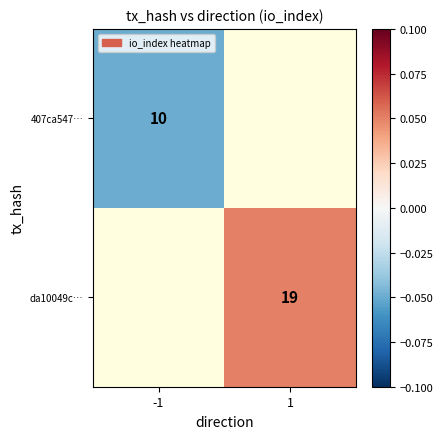

Rank the series at -1 from highest to lowest value.

407ca547…, da10049c…